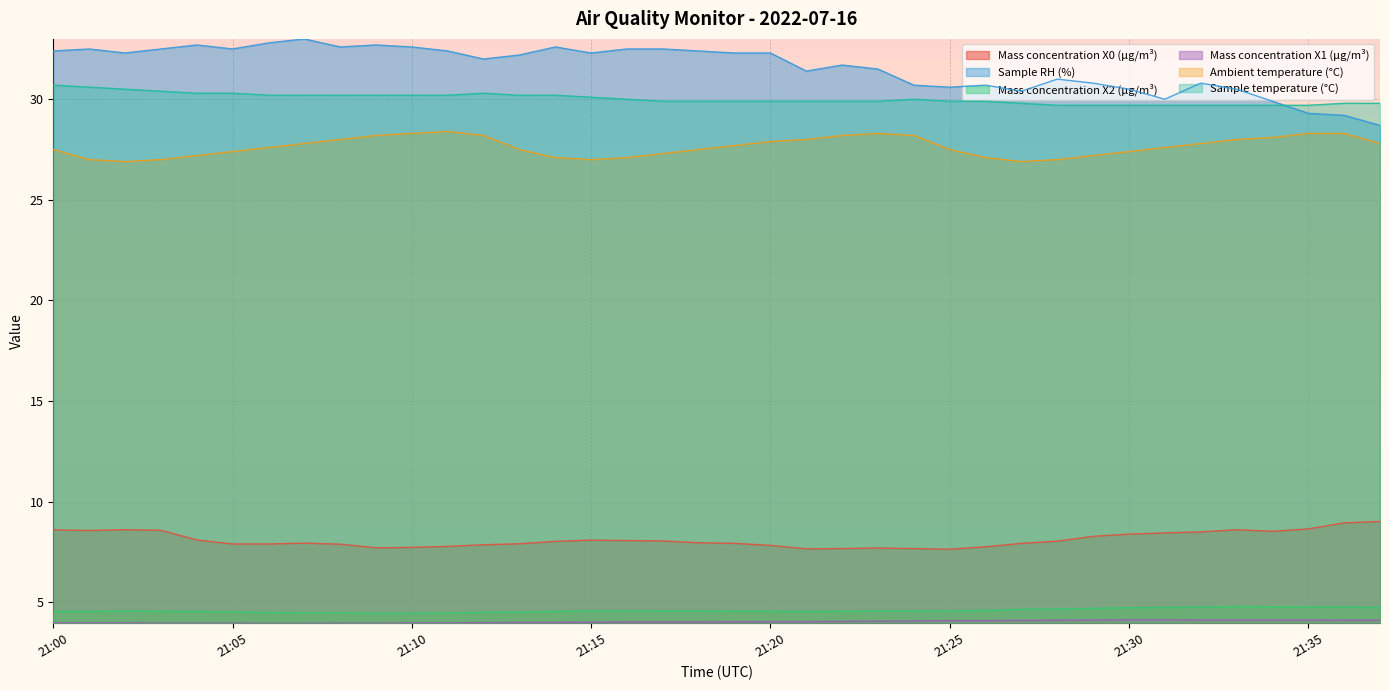

Reading left to right, extract all data points from this chart.

Mass concentration X0 (μg/m³): 21:00=8.6	21:01=8.6	21:02=8.6	21:03=8.6	21:04=8.1	21:05=7.9	21:06=7.9	21:07=7.9	21:08=7.9	21:09=7.7	21:10=7.7	21:11=7.8	21:12=7.8	21:13=7.9	21:14=8.0	21:15=8.1	21:16=8.1	21:17=8.0	21:18=8.0	21:19=7.9	21:20=7.8	21:21=7.7	21:22=7.7	21:23=7.7	21:24=7.7	21:25=7.6	21:26=7.8	21:27=7.9	21:28=8.0	21:29=8.3	21:30=8.4	21:31=8.4	21:32=8.5	21:33=8.6	21:34=8.5	21:35=8.6	21:36=8.9	21:37=9.0
Sample RH (%): 21:00=32.4	21:01=32.5	21:02=32.3	21:03=32.5	21:04=32.7	21:05=32.5	21:06=32.8	21:07=33.0	21:08=32.6	21:09=32.7	21:10=32.6	21:11=32.4	21:12=32.0	21:13=32.2	21:14=32.6	21:15=32.3	21:16=32.5	21:17=32.5	21:18=32.4	21:19=32.3	21:20=32.3	21:21=31.4	21:22=31.7	21:23=31.5	21:24=30.7	21:25=30.6	21:26=30.7	21:27=30.4	21:28=31.0	21:29=30.8	21:30=30.5	21:31=30.0	21:32=30.8	21:33=30.5	21:34=29.9	21:35=29.3	21:36=29.2	21:37=28.7
Mass concentration X2 (μg/m³): 21:00=4.5	21:01=4.5	21:02=4.5	21:03=4.5	21:04=4.5	21:05=4.5	21:06=4.5	21:07=4.5	21:08=4.5	21:09=4.4	21:10=4.4	21:11=4.5	21:12=4.5	21:13=4.5	21:14=4.5	21:15=4.6	21:16=4.6	21:17=4.5	21:18=4.5	21:19=4.5	21:20=4.5	21:21=4.5	21:22=4.5	21:23=4.5	21:24=4.5	21:25=4.6	21:26=4.6	21:27=4.6	21:28=4.7	21:29=4.7	21:30=4.7	21:31=4.7	21:32=4.8	21:33=4.8	21:34=4.8	21:35=4.8	21:36=4.8	21:37=4.7
Mass concentration X1 (μg/m³): 21:00=4.0	21:01=4.0	21:02=4.0	21:03=4.0	21:04=4.0	21:05=4.0	21:06=4.0	21:07=4.0	21:08=4.0	21:09=4.0	21:10=4.0	21:11=4.0	21:12=4.0	21:13=4.0	21:14=4.0	21:15=4.0	21:16=4.0	21:17=4.0	21:18=4.0	21:19=4.0	21:20=4.0	21:21=4.0	21:22=4.0	21:23=4.0	21:24=4.1	21:25=4.1	21:26=4.1	21:27=4.1	21:28=4.1	21:29=4.1	21:30=4.1	21:31=4.1	21:32=4.1	21:33=4.1	21:34=4.1	21:35=4.1	21:36=4.1	21:37=4.1
Ambient temperature (°C): 21:00=27.5	21:01=27.0	21:02=26.9	21:03=27.0	21:04=27.2	21:05=27.4	21:06=27.6	21:07=27.8	21:08=28.0	21:09=28.2	21:10=28.3	21:11=28.4	21:12=28.2	21:13=27.5	21:14=27.1	21:15=27.0	21:16=27.1	21:17=27.3	21:18=27.5	21:19=27.7	21:20=27.9	21:21=28.0	21:22=28.2	21:23=28.3	21:24=28.2	21:25=27.5	21:26=27.1	21:27=26.9	21:28=27.0	21:29=27.2	21:30=27.4	21:31=27.6	21:32=27.8	21:33=28.0	21:34=28.1	21:35=28.3	21:36=28.3	21:37=27.8
Sample temperature (°C): 21:00=30.7	21:01=30.6	21:02=30.5	21:03=30.4	21:04=30.3	21:05=30.3	21:06=30.2	21:07=30.2	21:08=30.2	21:09=30.2	21:10=30.2	21:11=30.2	21:12=30.3	21:13=30.2	21:14=30.2	21:15=30.1	21:16=30.0	21:17=29.9	21:18=29.9	21:19=29.9	21:20=29.9	21:21=29.9	21:22=29.9	21:23=29.9	21:24=30.0	21:25=29.9	21:26=29.9	21:27=29.8	21:28=29.7	21:29=29.7	21:30=29.7	21:31=29.7	21:32=29.7	21:33=29.7	21:34=29.7	21:35=29.7	21:36=29.8	21:37=29.8